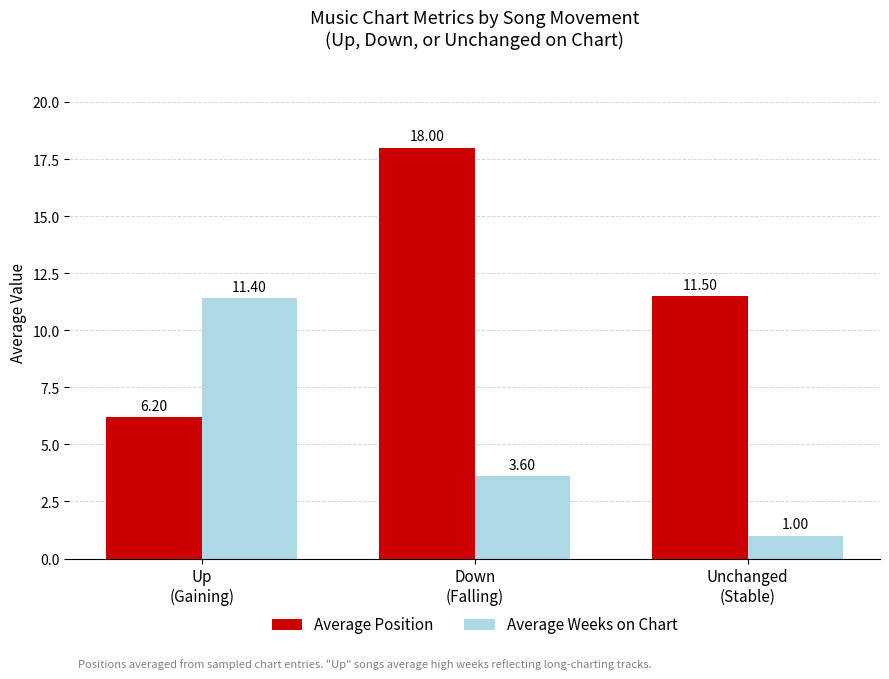

What is the difference between the Average Position values at Up
(Gaining) and Unchanged
(Stable)?

5.3